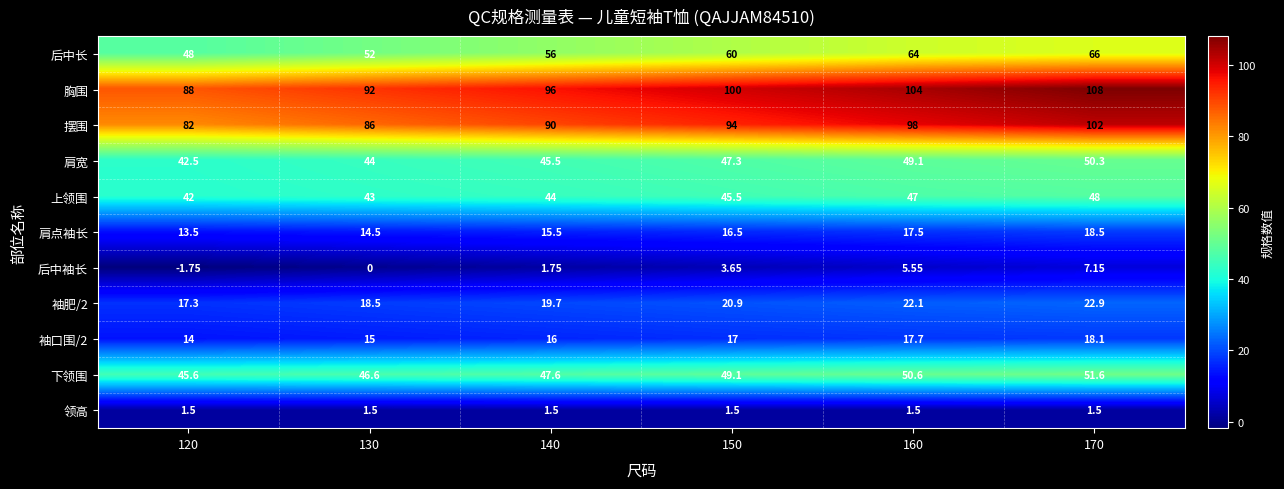

Is the value of 后中袖长 at 140 greater than the value of 肩点袖长 at 140?

No